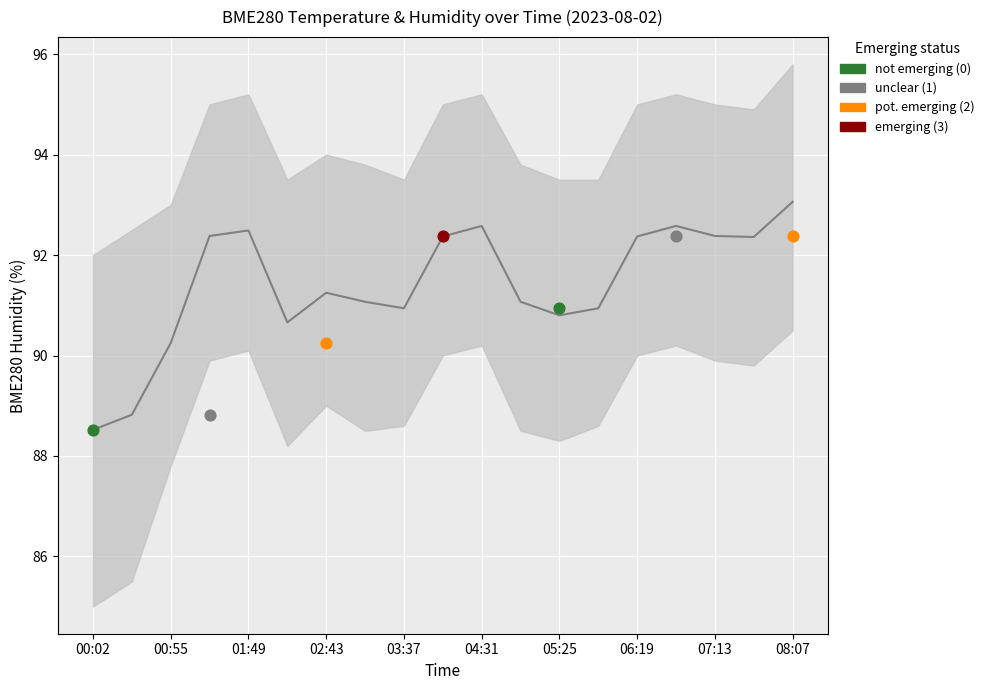

Approximately how many times larger is the value at 08:07 compared to 02:43?

1.0